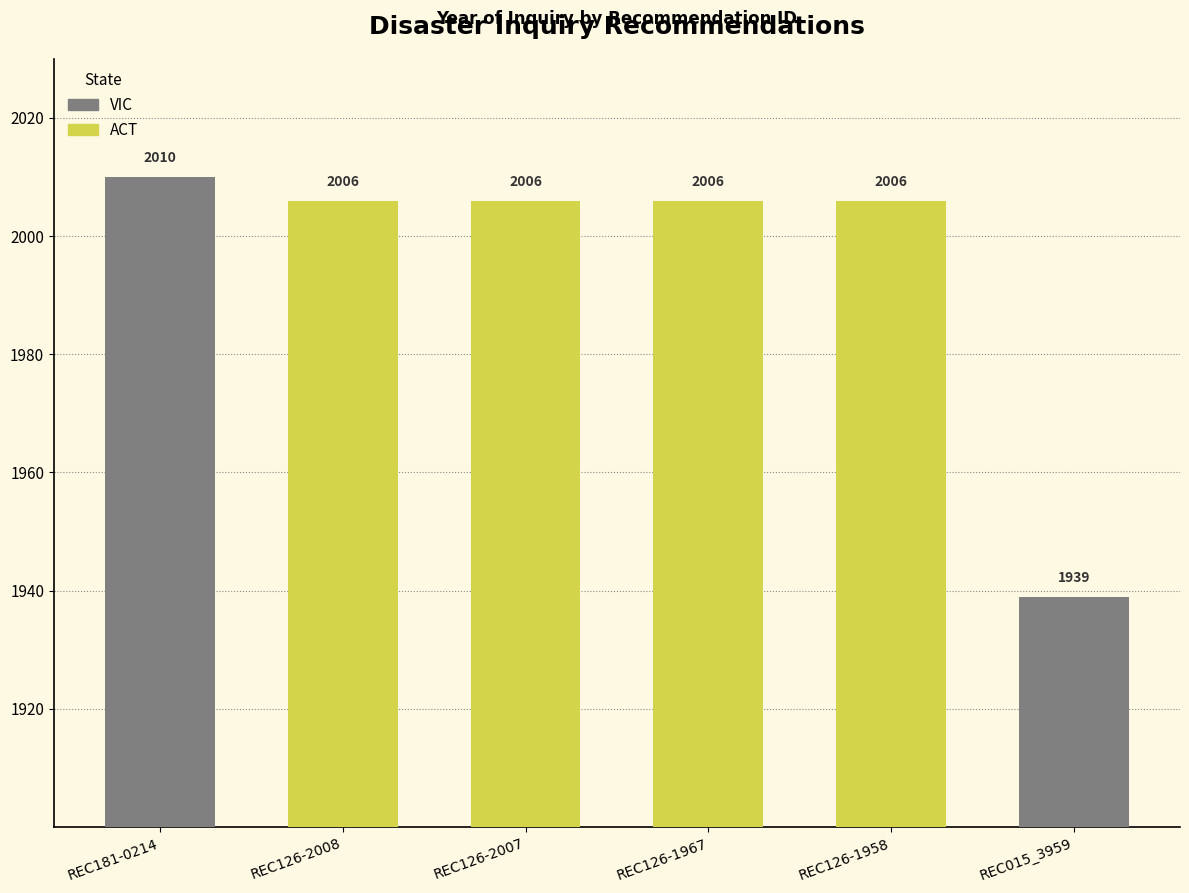

Are the bars grouped side by side (vs. stacked)?

No